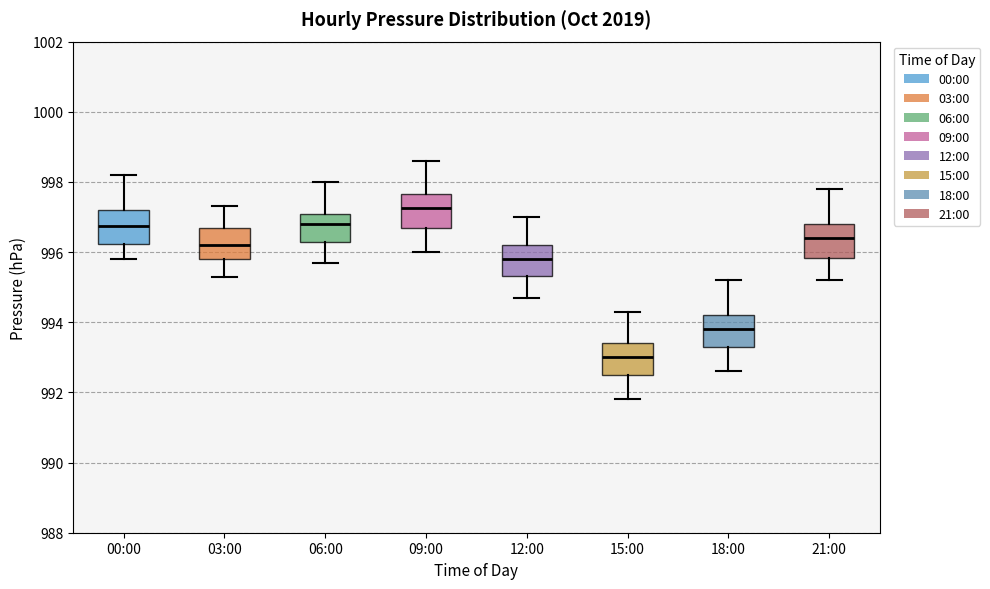

Which box has the lowest median line?

15:00